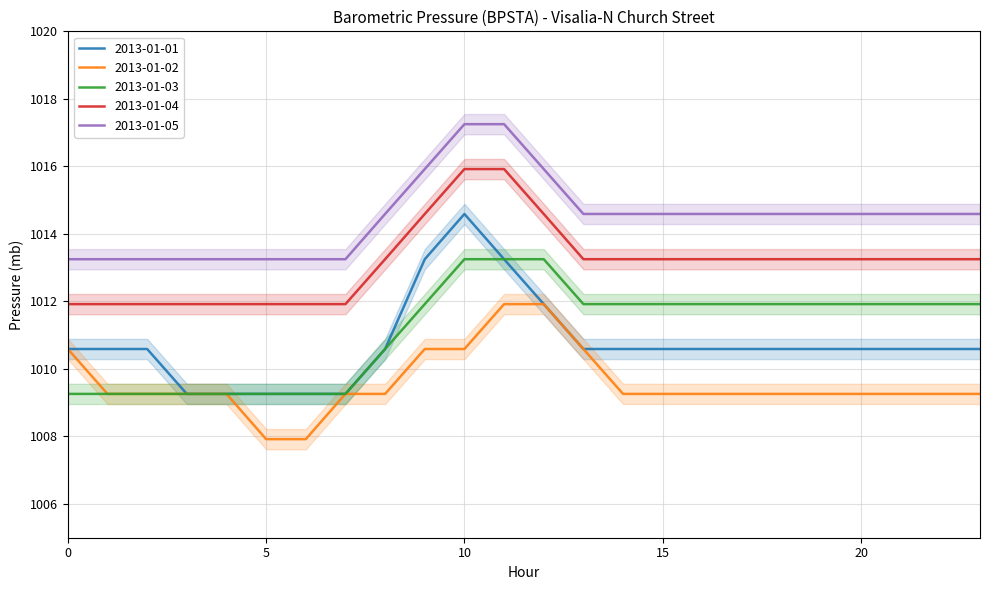

What is the difference between the maximum and minimum values in the 2013-01-03 series?

4.0